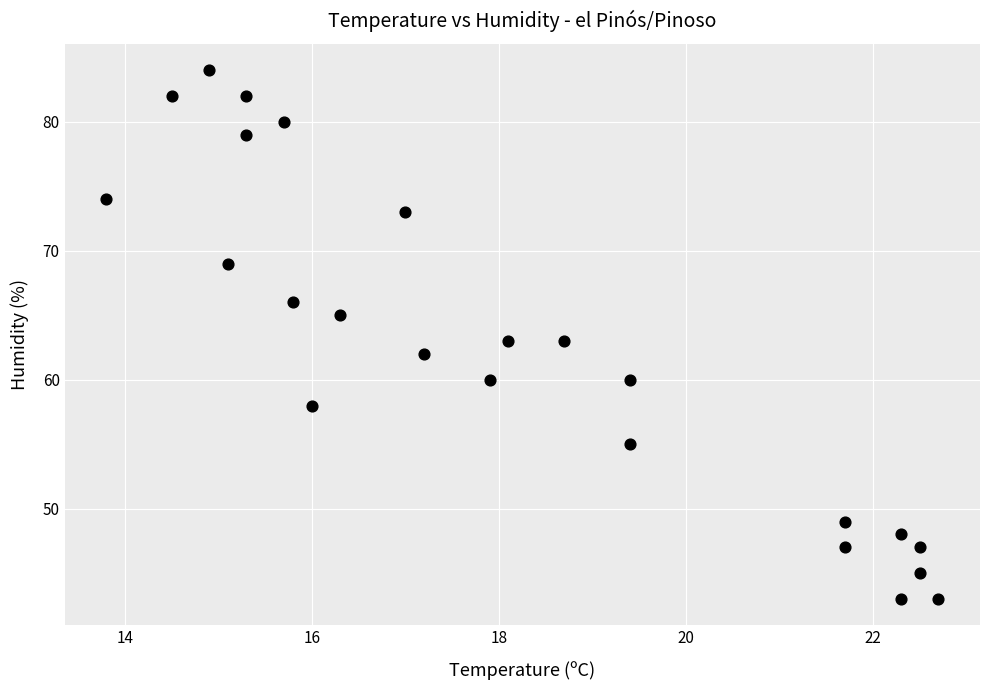

What is the range of Y values (max minus min)?

41